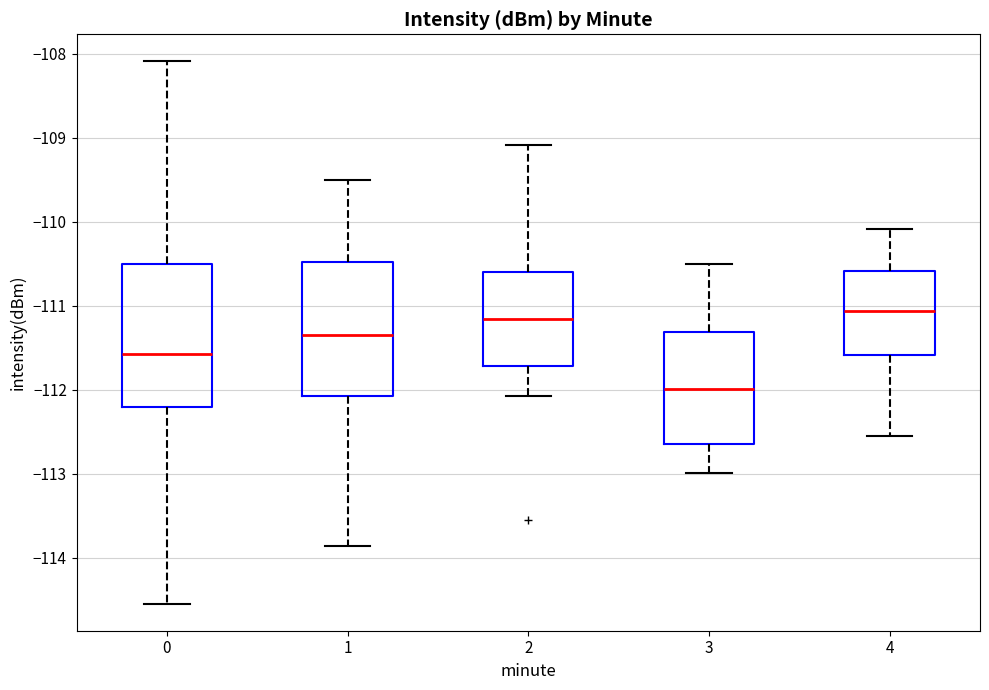

Which box has the lowest median line?

3